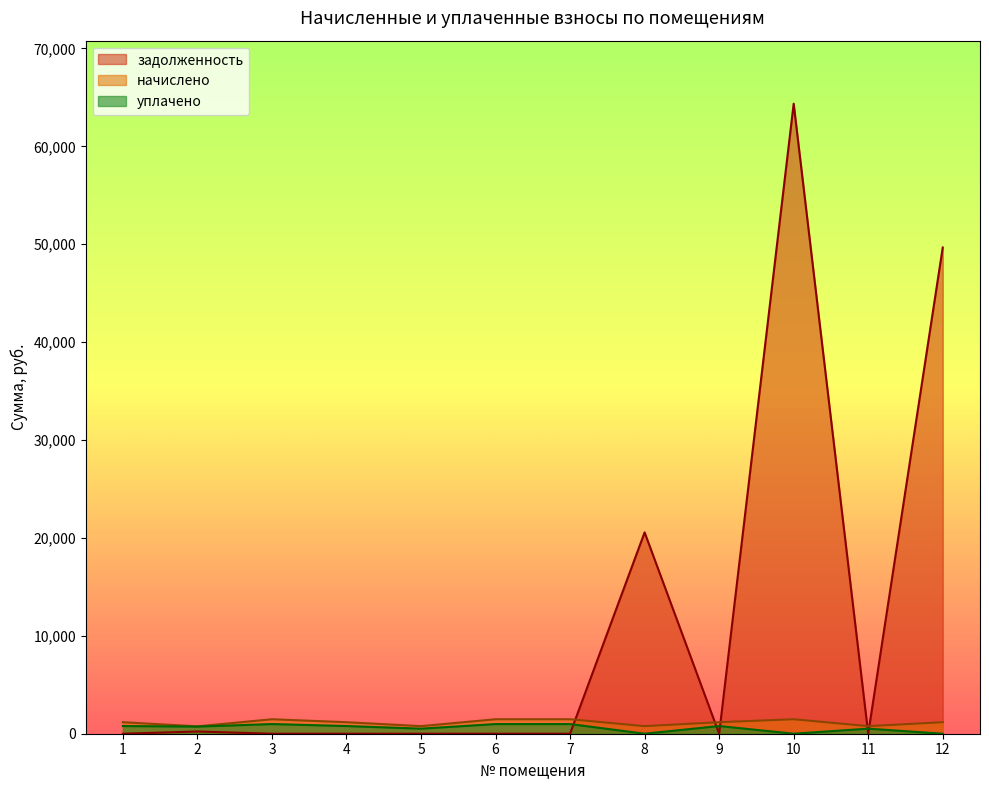

True or false: задолженность has more than 0 points higher than both neighbors.

True